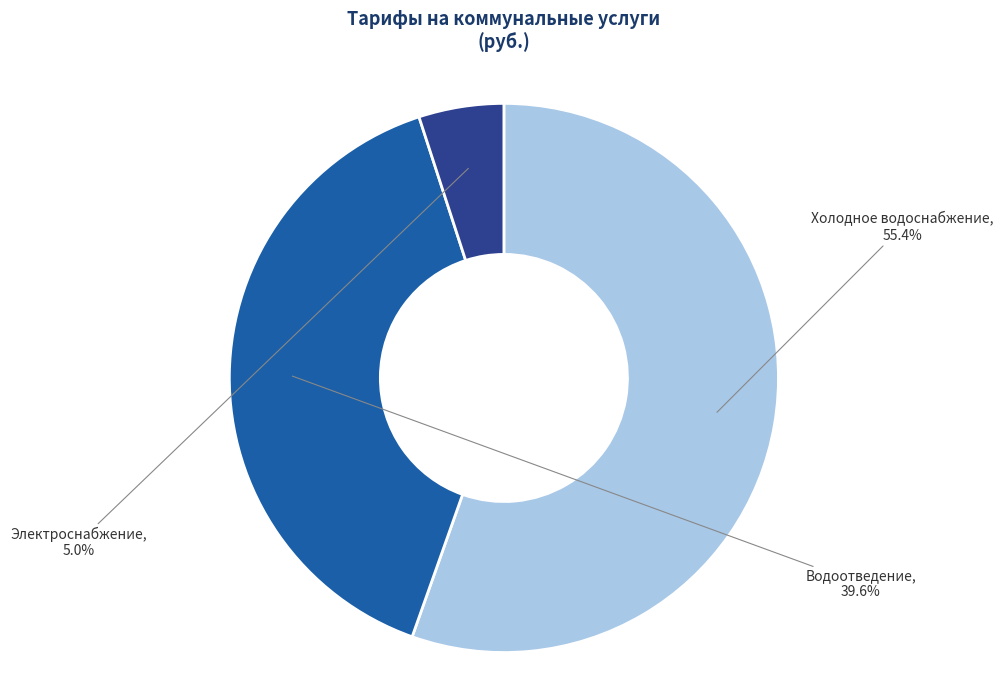

How much of the chart is everything except Электроснабжение?

95.0%